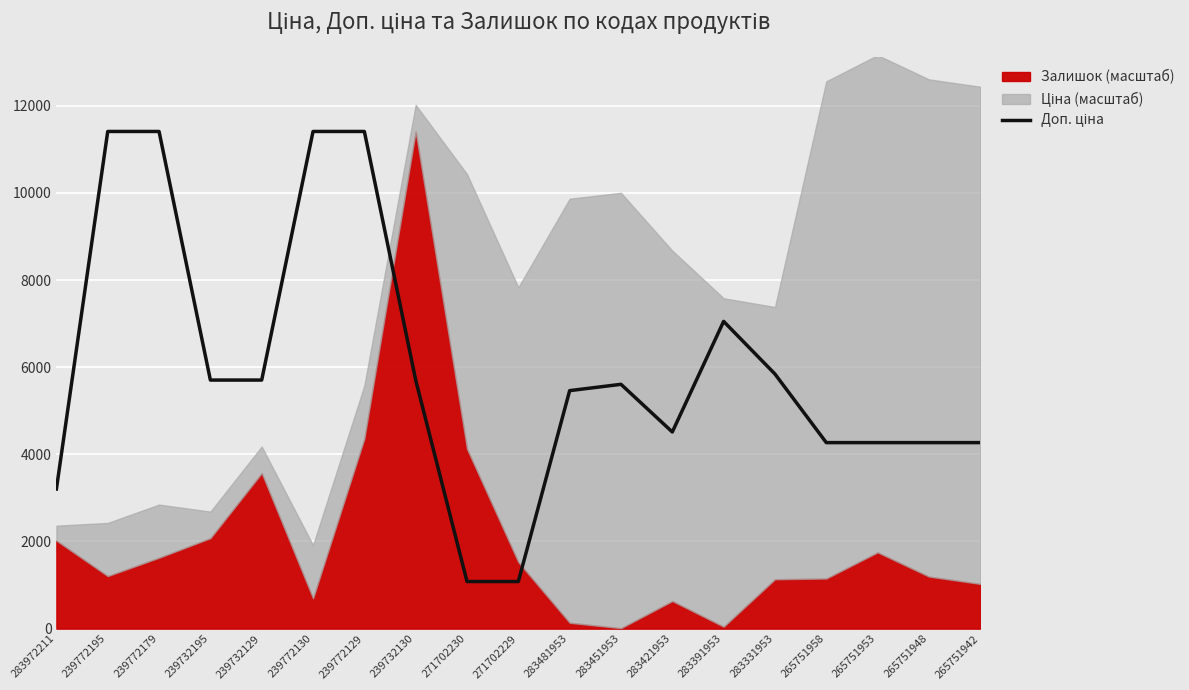

The value at 265751948 is 4269.4. True or false?

True